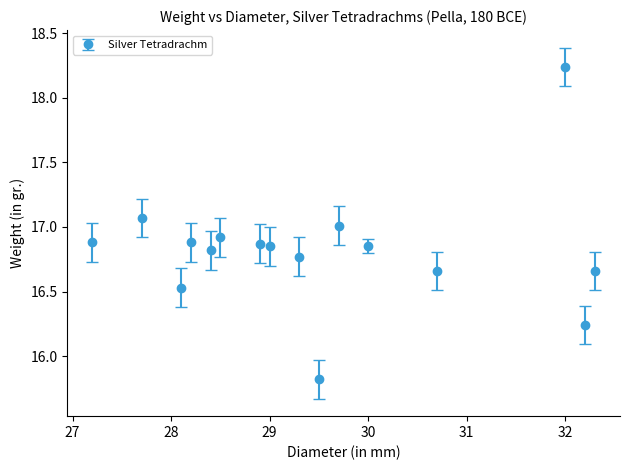

True or false: the data has more than 0 interior local peaks.

True